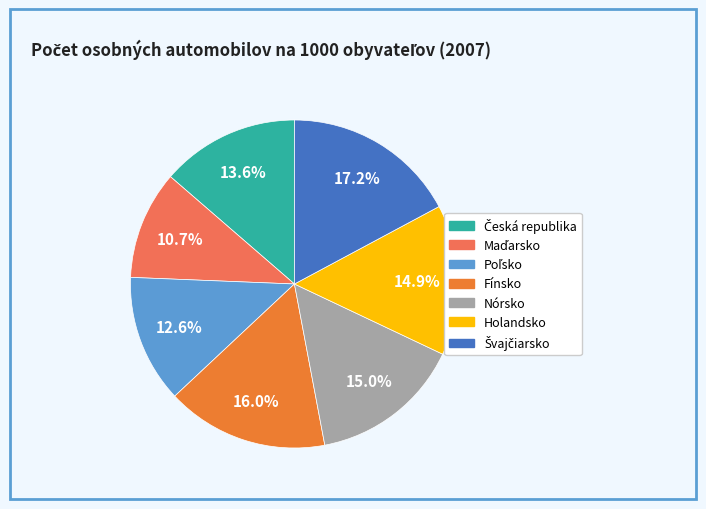

Is there any slice that represents more than half of the pie?

No